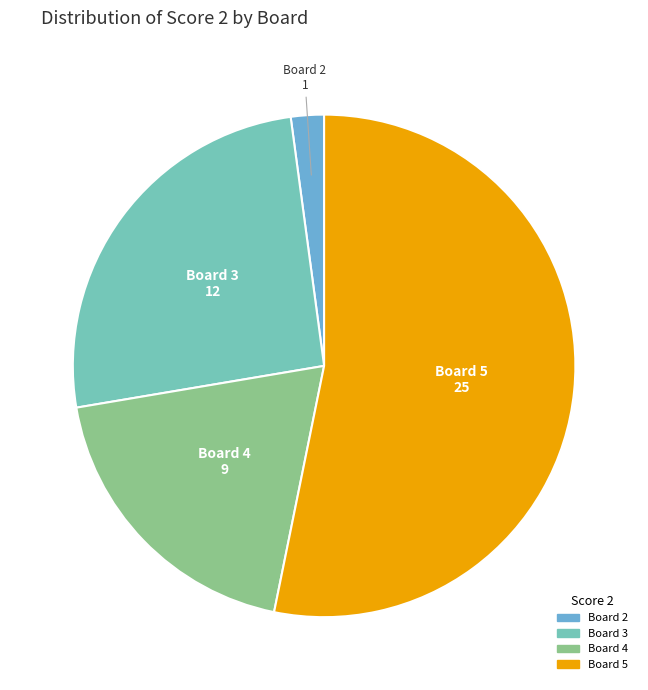

What is the ratio of the value at Board 3 to the value at Board 2?

12.0